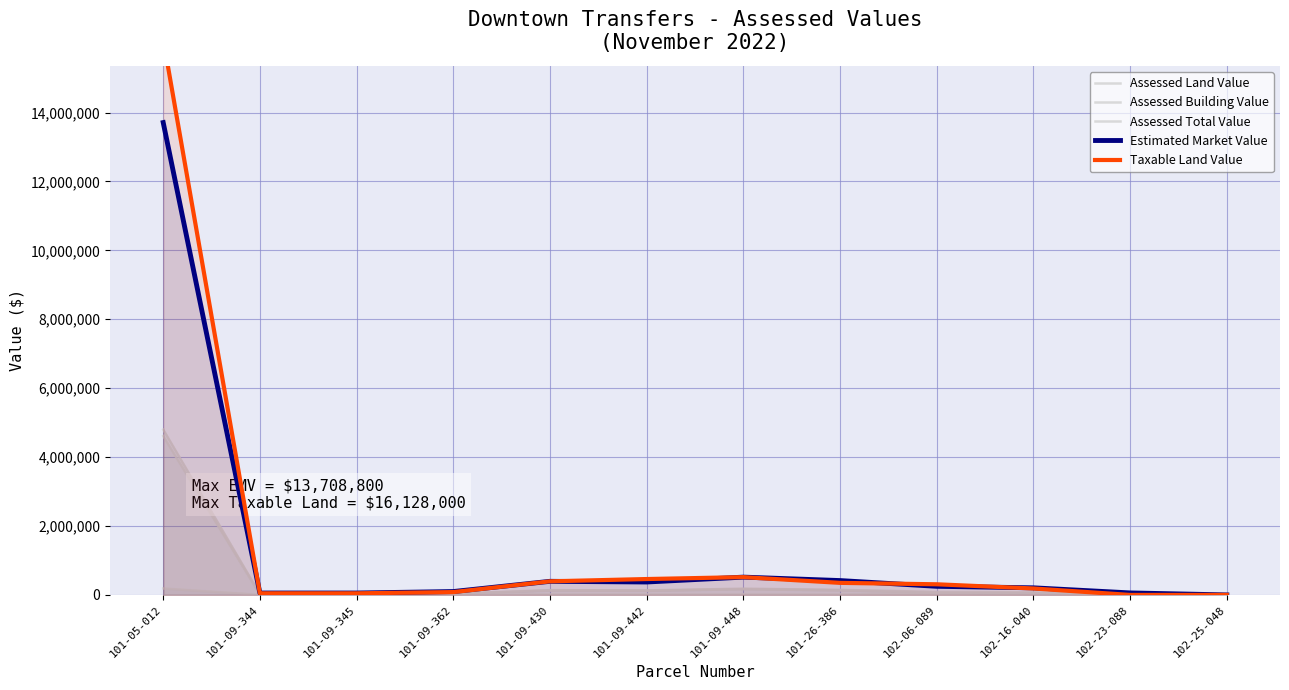

At which category does Assessed Total Value reach its first local peak?

101-09-430